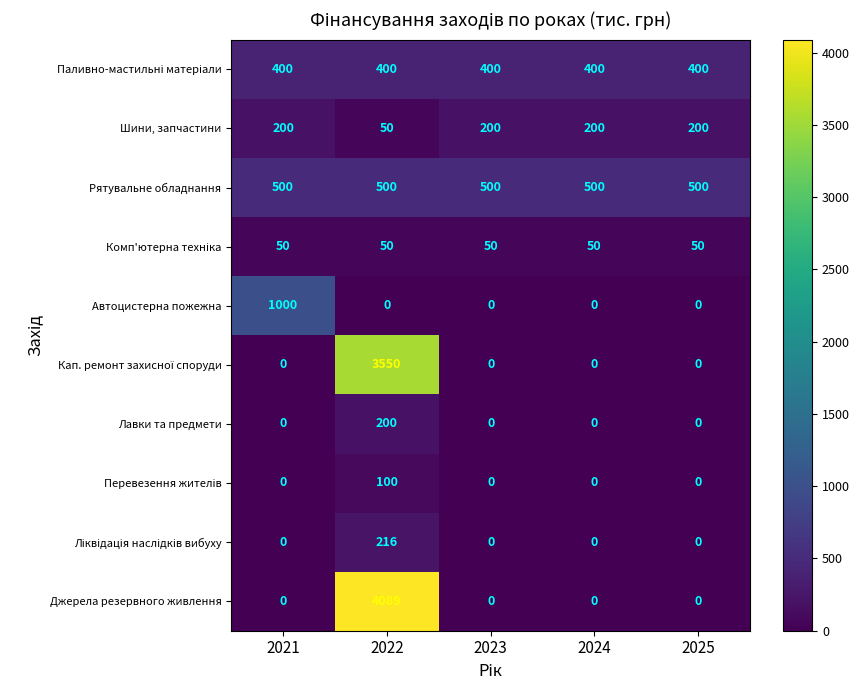

What is the total value across all series at 2025?

1150